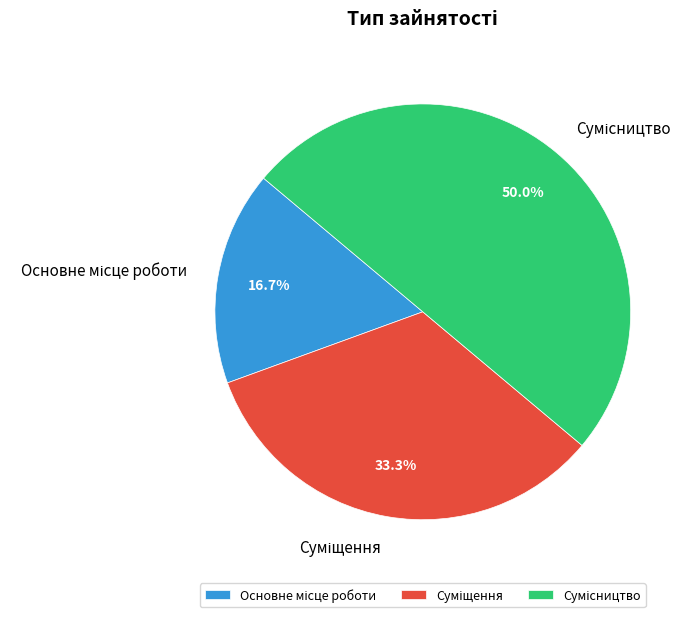

Is it true that Суміщення is 39% of the pie?

False